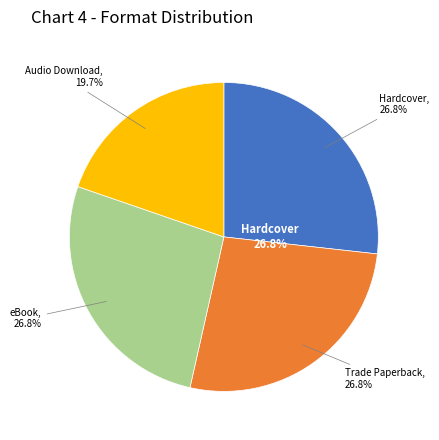

The eBook slice represents 17% of the pie. True or false?

False